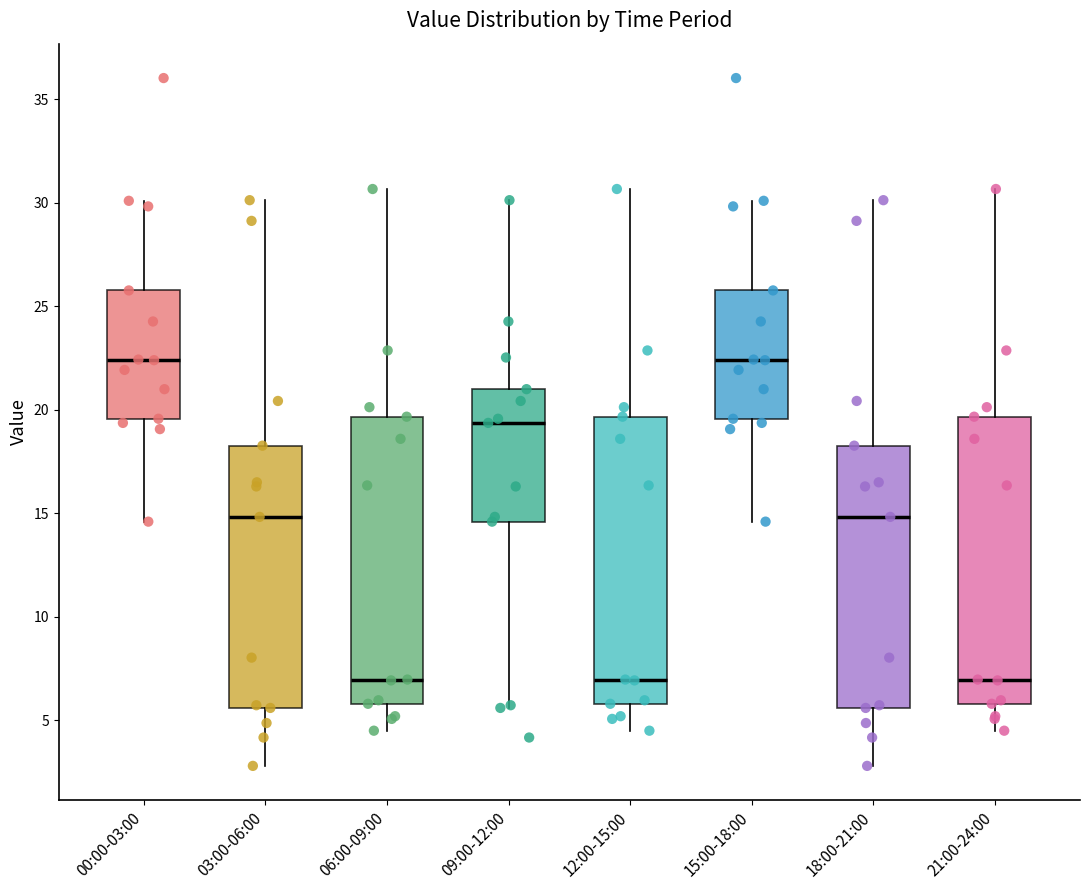

Reading left to right, read every box against the y-axis: the position of its median line, the range the box covers, and the ends of its whiskers. The values are not printed on the chart, so give them approximately, as read against the axis.

00:00-03:00: median 22.5, box 19.5 to 26.0, whiskers 14.5 to 30.0
03:00-06:00: median 15.0, box 5.5 to 18.5, whiskers 3.0 to 30.0
06:00-09:00: median 7.0, box 6.0 to 19.5, whiskers 4.5 to 30.5
09:00-12:00: median 19.5, box 14.5 to 21.0, whiskers 5.5 to 30.0
12:00-15:00: median 7.0, box 6.0 to 19.5, whiskers 4.5 to 30.5
15:00-18:00: median 22.5, box 19.5 to 26.0, whiskers 14.5 to 30.0
18:00-21:00: median 15.0, box 5.5 to 18.5, whiskers 3.0 to 30.0
21:00-24:00: median 7.0, box 6.0 to 19.5, whiskers 4.5 to 30.5